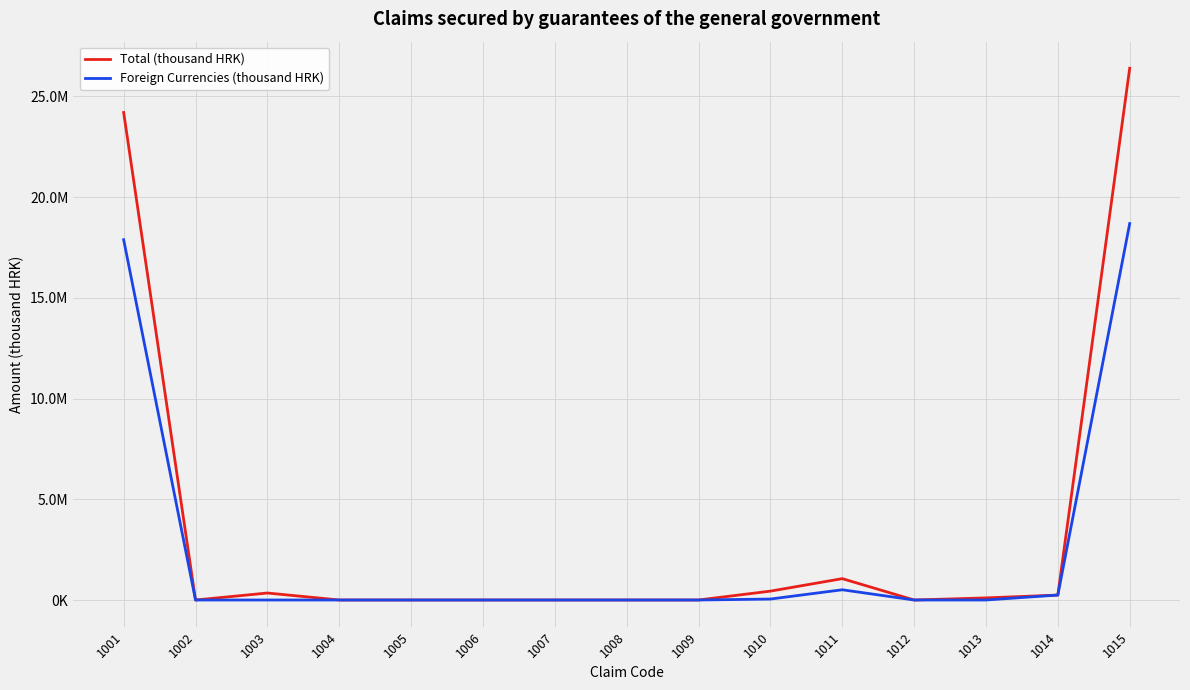

Does the chart display data point markers on the line(s)?

No